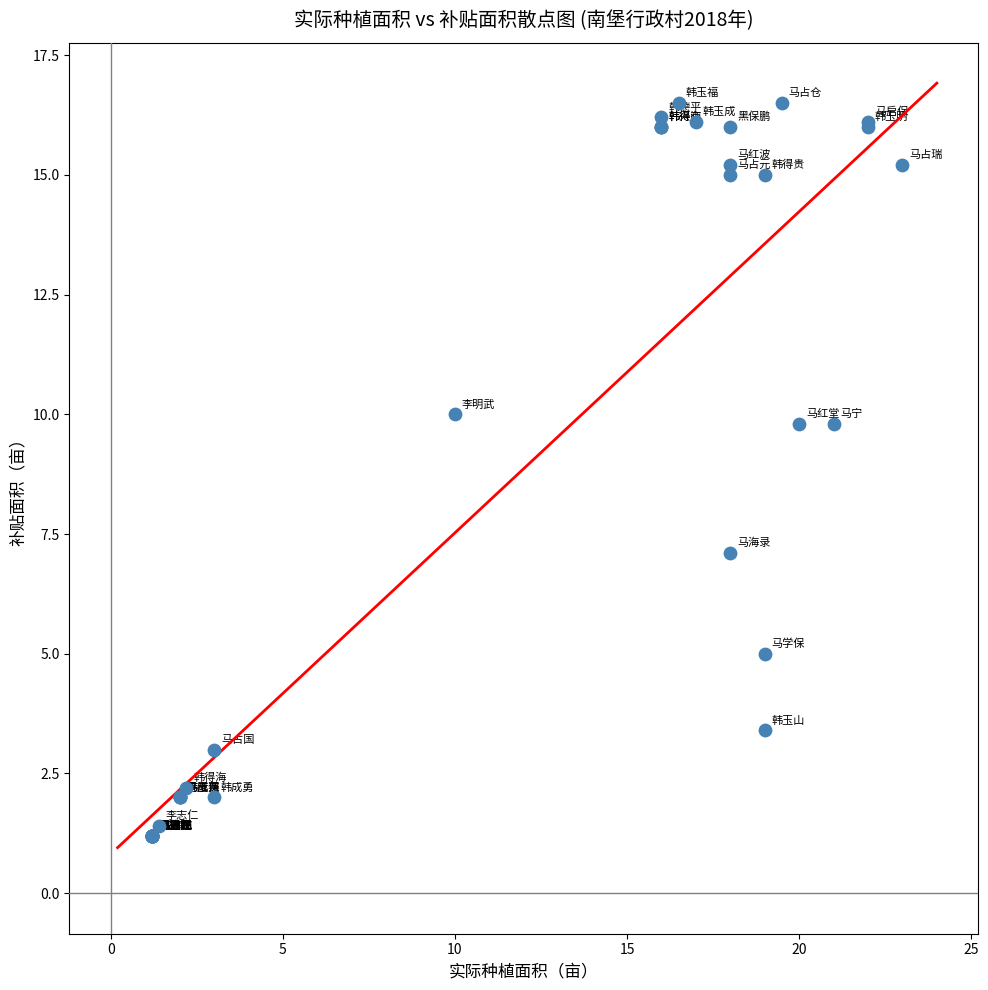

What Y value in the scatter plot is closest to 8?

7.1